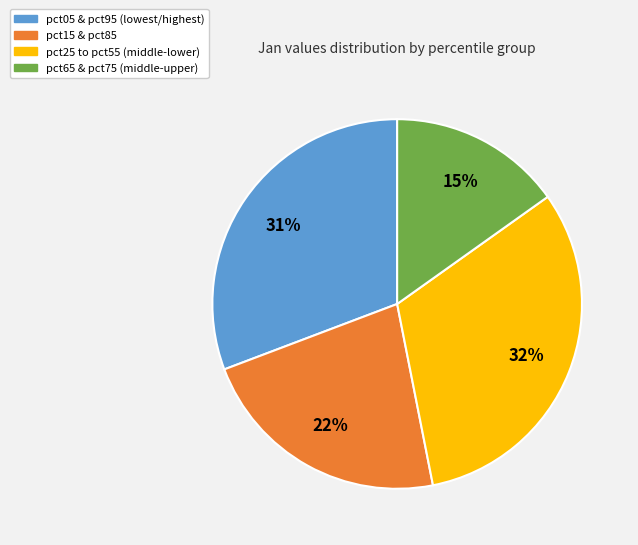

To the nearest percent, what is the average slice percentage?

25%